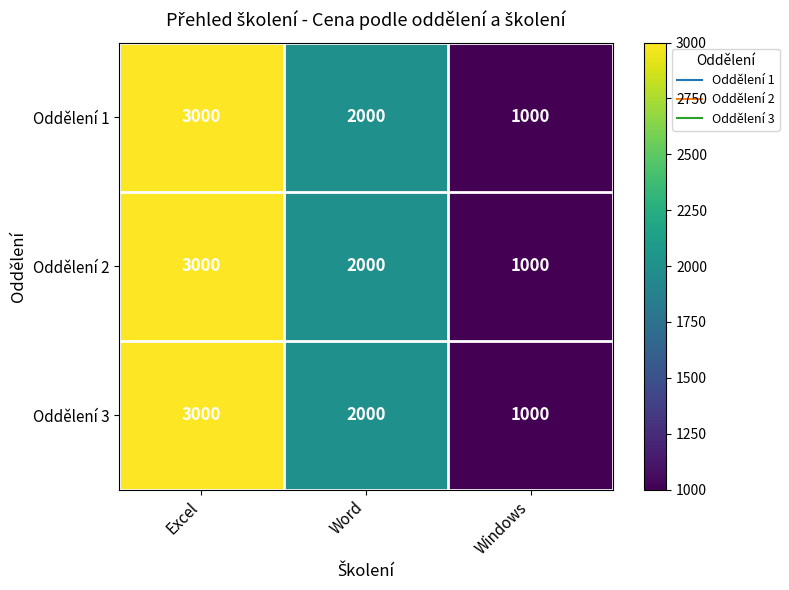

At how many categories does at least one series exceed 1204?

2